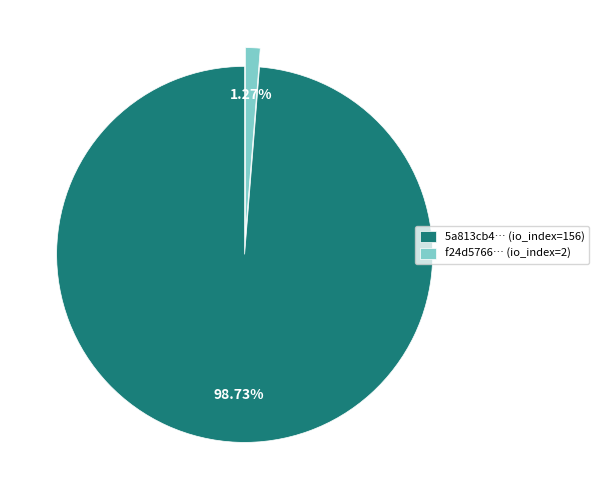

Do 5a813cb4… (io_index=156) and f24d5766… (io_index=2) together represent more than half of the pie?

Yes